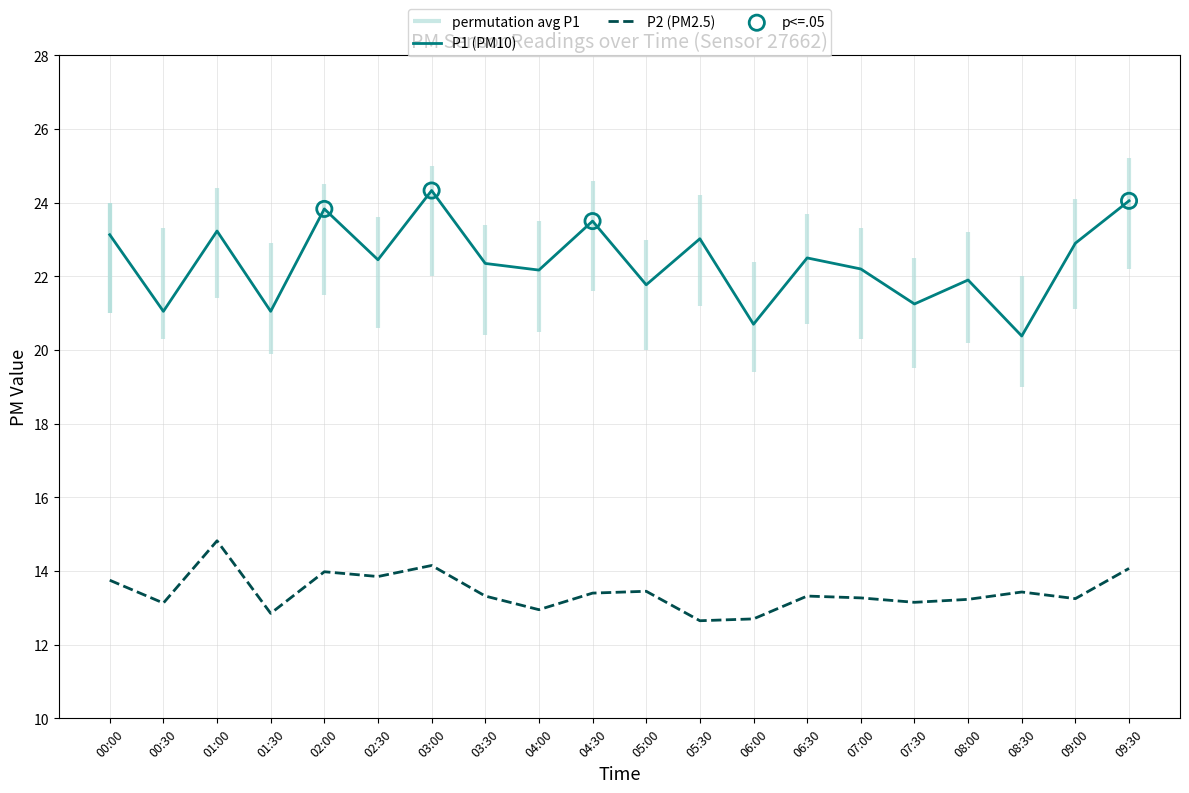

Which series contains the highest Y value?

P1